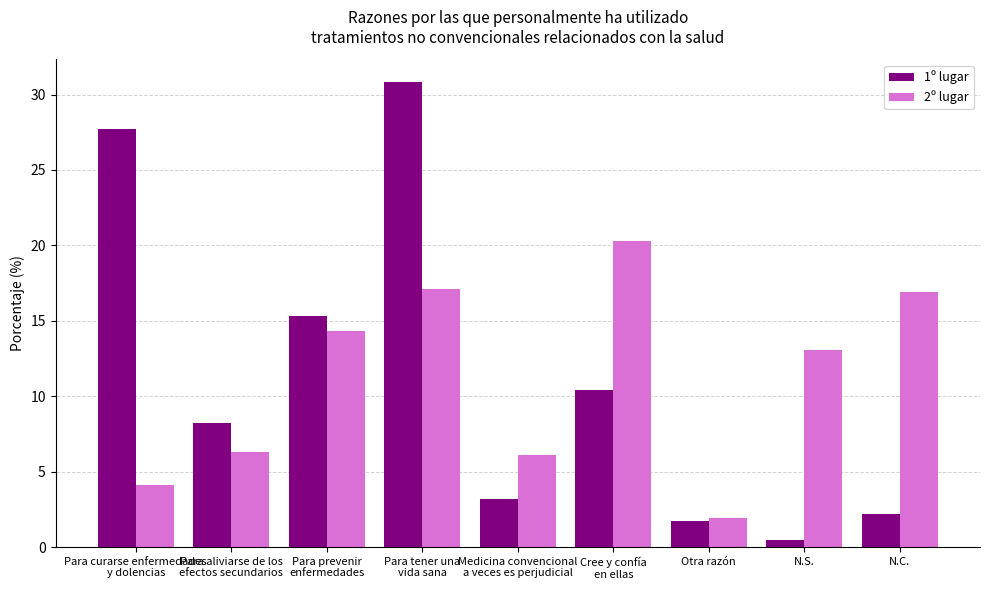

What are all the series names shown in the legend?

1º lugar, 2º lugar